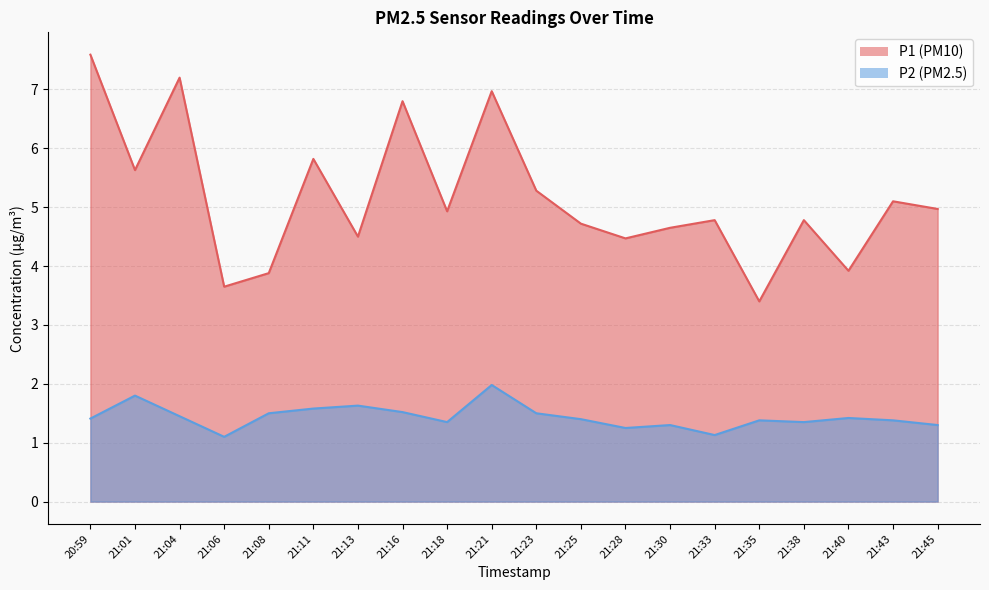

Is it true that P2 equals 1.4 at 21:43?

True